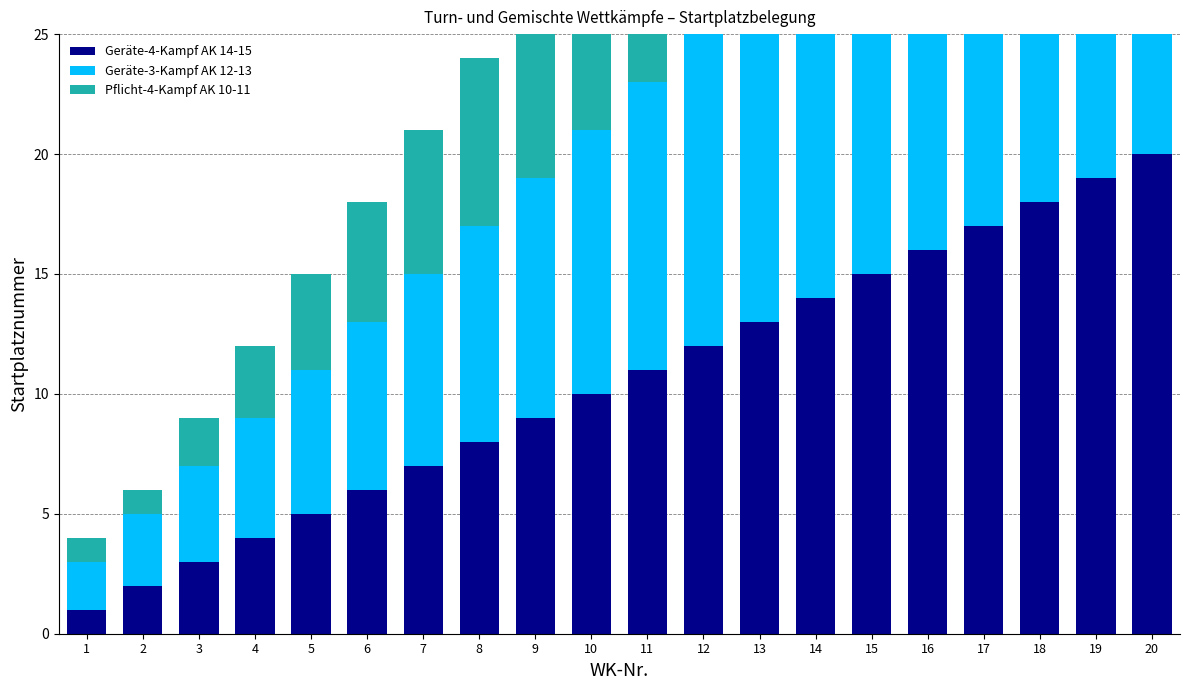

Reading right to left, what are all the values shown in this chart?

Geräte-4-Kampf AK 14-15: 20=20	19=19	18=18	17=17	16=16	15=15	14=14	13=13	12=12	11=11	10=10	9=9	8=8	7=7	6=6	5=5	4=4	3=3	2=2	1=1
Geräte-3-Kampf AK 12-13: 20=21	19=20	18=19	17=18	16=17	15=16	14=15	13=14	12=13	11=12	10=11	9=10	8=9	7=8	6=7	5=6	4=5	3=4	2=3	1=2
Pflicht-4-Kampf AK 10-11: 20=19	19=18	18=17	17=16	16=15	15=14	14=13	13=12	12=11	11=10	10=9	9=8	8=7	7=6	6=5	5=4	4=3	3=2	2=1	1=1